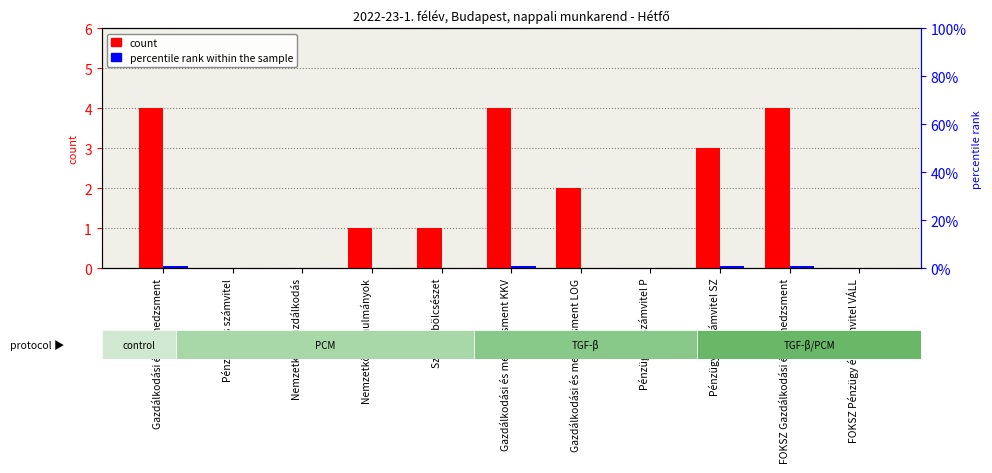

How many bars are there in total?

22